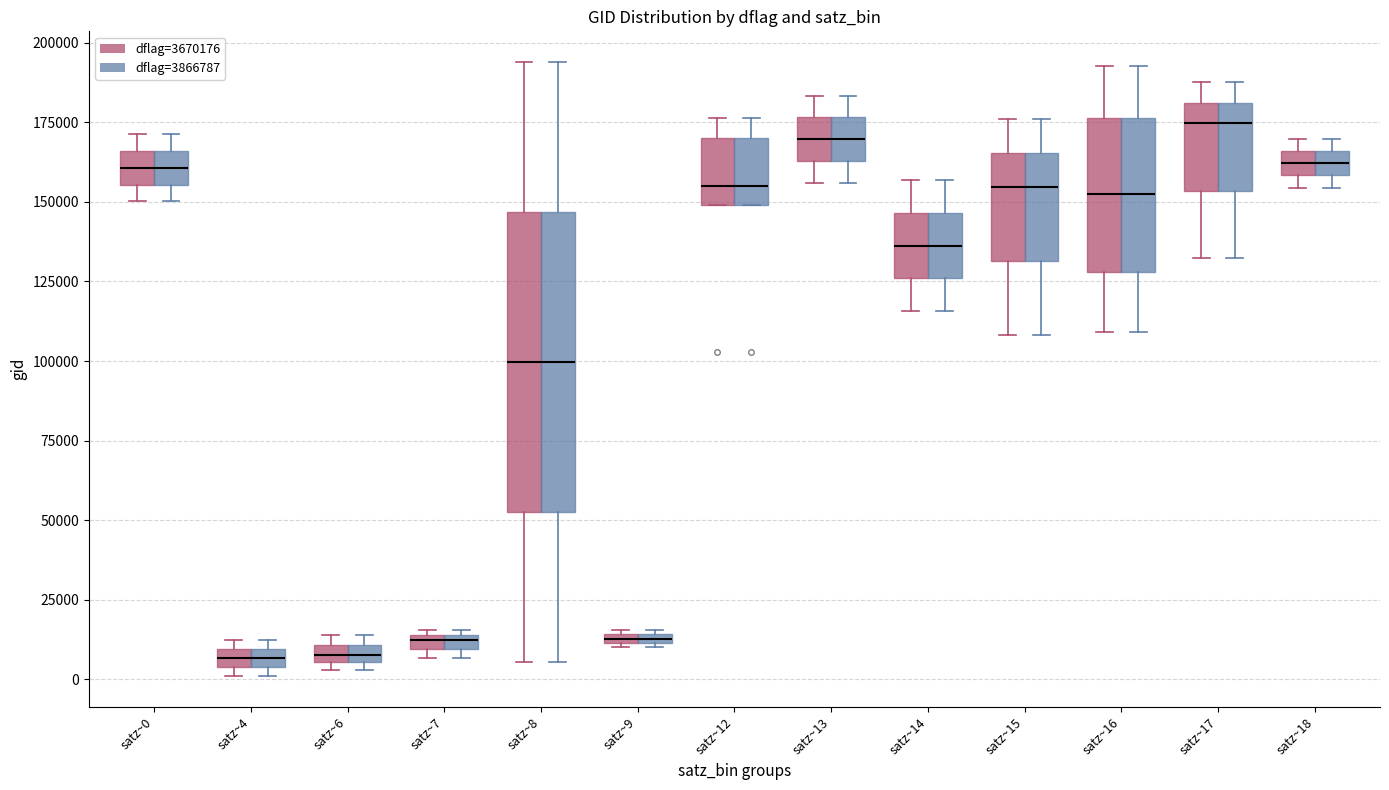

Where does the upper whisker of the box for satz~13 (dflag=3866787) end on the y-axis? The values are not printed on the chart, so give them approximately, as read against the axis.

185000